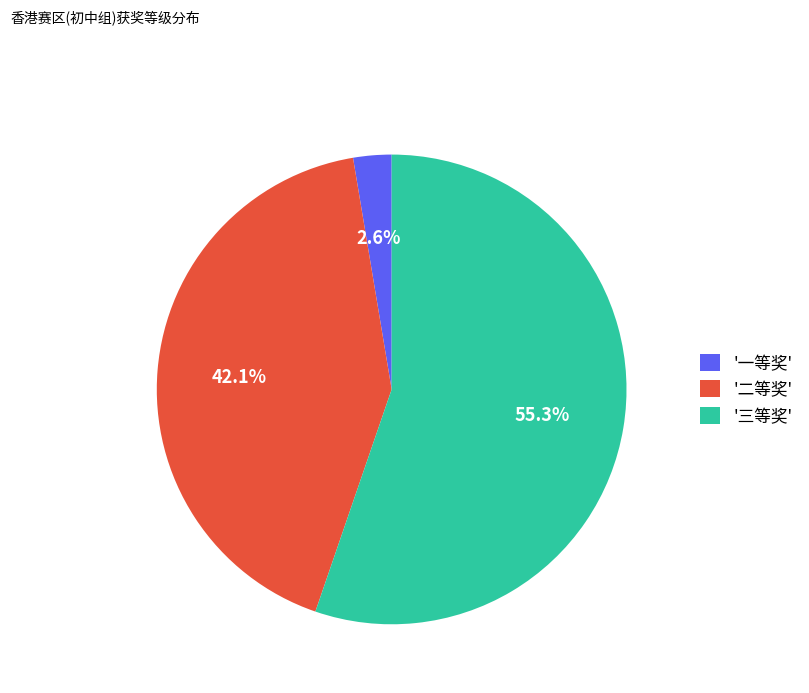

Which category has the smallest portion of the pie?

'一等奖'